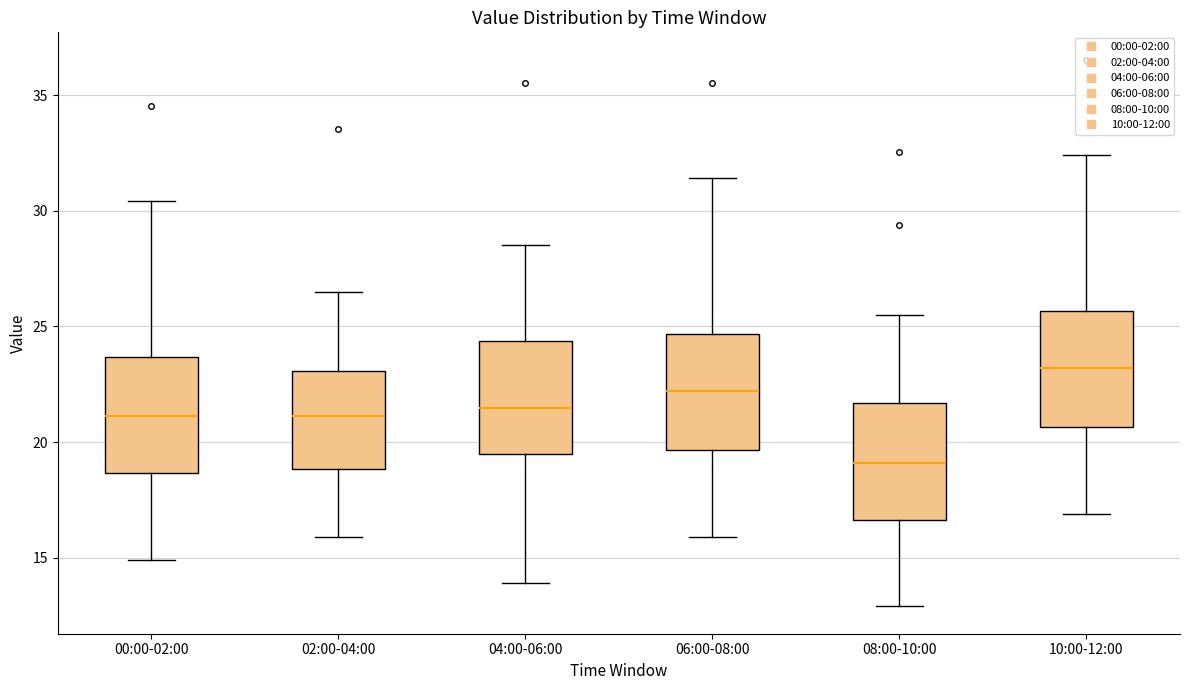

Reading left to right, transcribe this box plot: for each box, give where its median line is, the range the box spans, and where its two whiskers end, as read against the y-axis. The values are not printed on the chart, so give them approximately, as read against the axis.

00:00-02:00: median 21.0, box 18.5 to 23.5, whiskers 15.0 to 30.5
02:00-04:00: median 21.0, box 19.0 to 23.0, whiskers 16.0 to 26.5
04:00-06:00: median 21.5, box 19.5 to 24.5, whiskers 14.0 to 28.5
06:00-08:00: median 22.0, box 19.5 to 24.5, whiskers 16.0 to 31.5
08:00-10:00: median 19.0, box 16.5 to 21.5, whiskers 13.0 to 25.5
10:00-12:00: median 23.0, box 20.5 to 25.5, whiskers 17.0 to 32.5